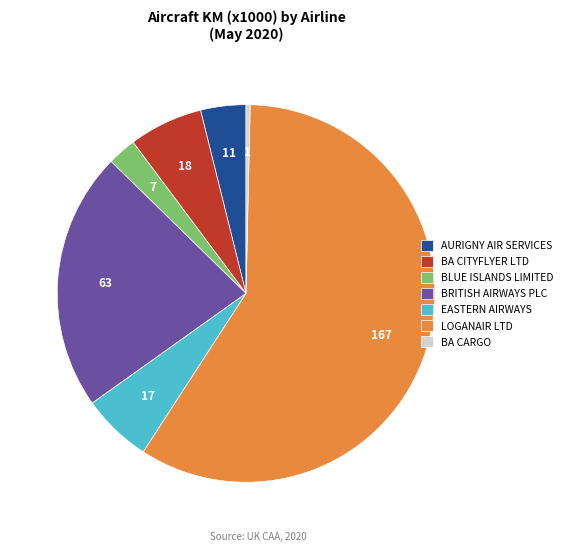

Do BLUE ISLANDS LIMITED and AURIGNY AIR SERVICES together represent more than half of the pie?

No